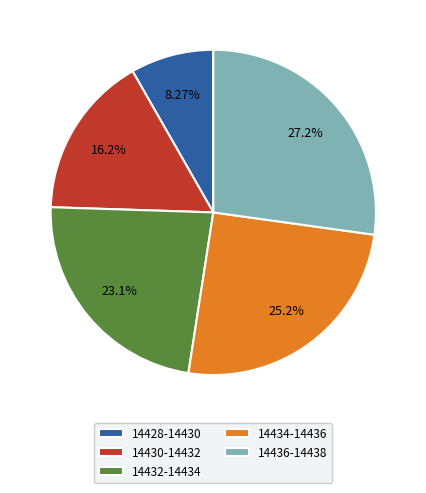

What is the largest slice in the pie chart?

14436-14438